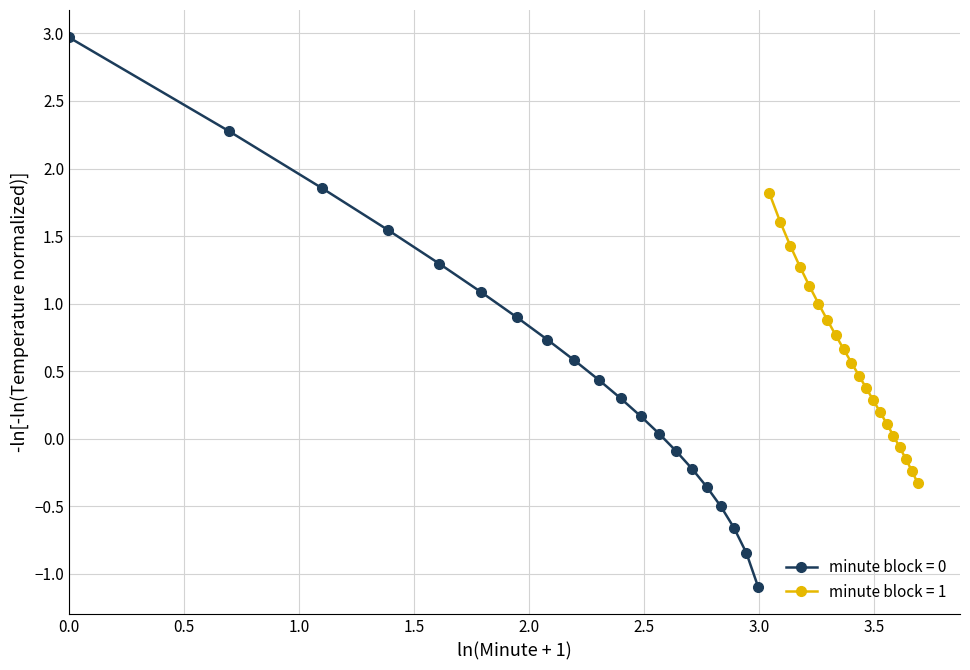

What is the highest value of the minute block = 1 series?

1.8